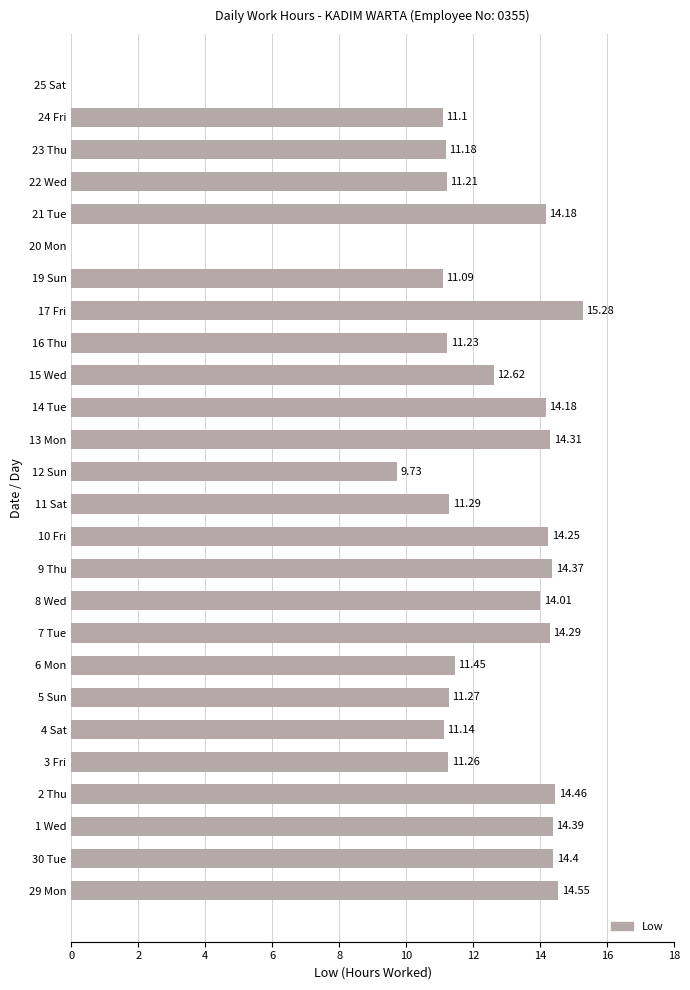

What is the sum of all values?

307.2